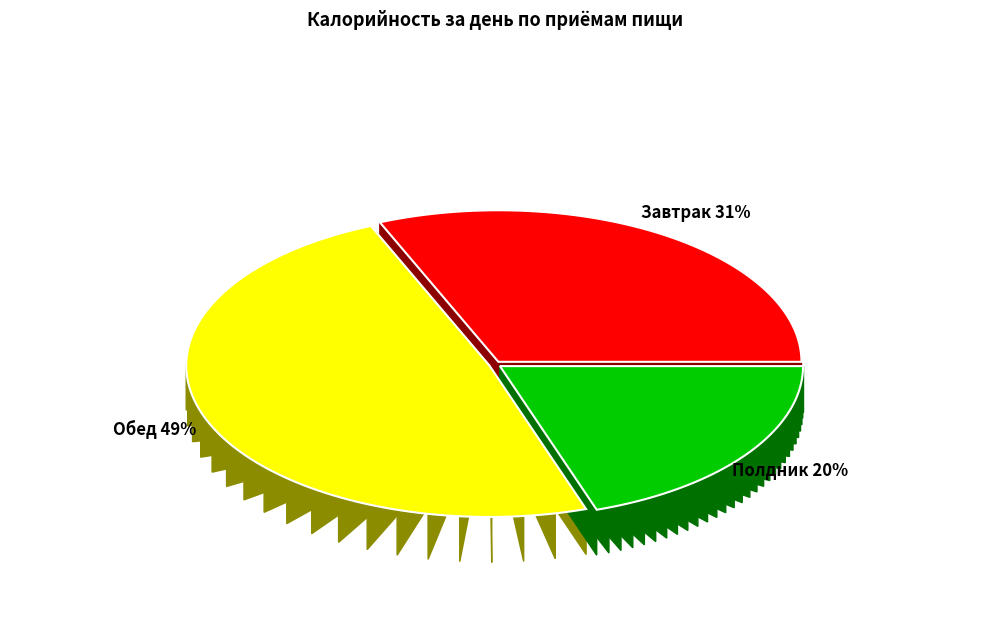

Which category has the smallest portion of the pie?

Полдник